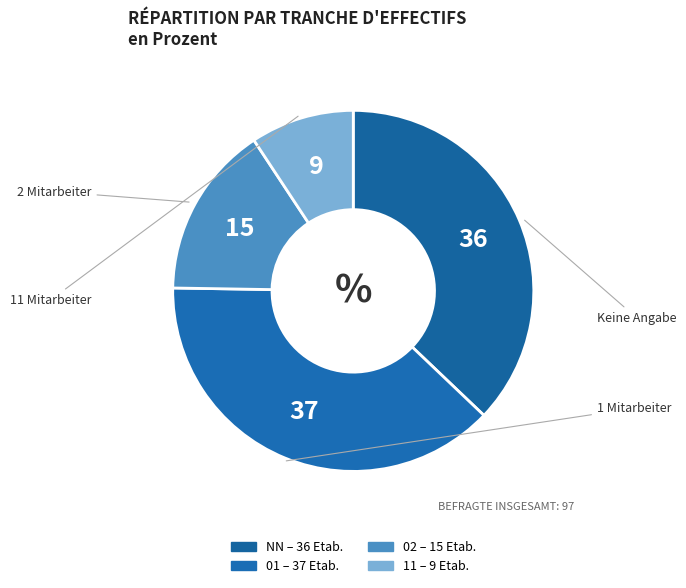

Combined, what portion of the pie is 01 and 11?

47.4%